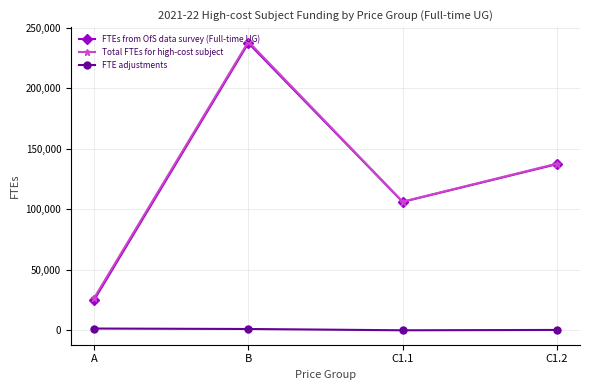

True or false: Total FTEs for high-cost subject and FTE adjustments intersect in this chart.

False